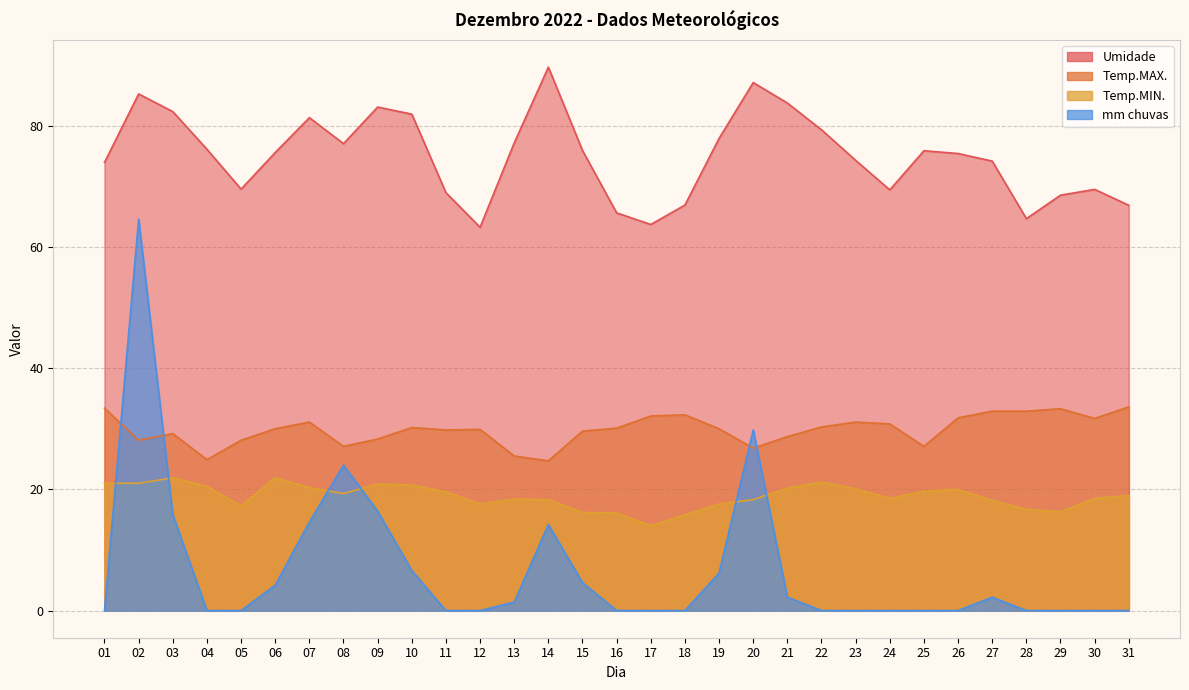

At which category does Umidade reach its first local valley?

05